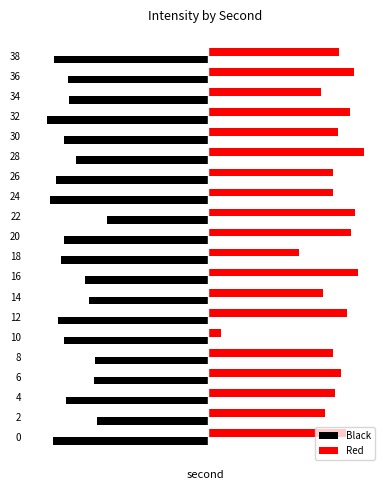

What are all the series names shown in the legend?

Black, Red